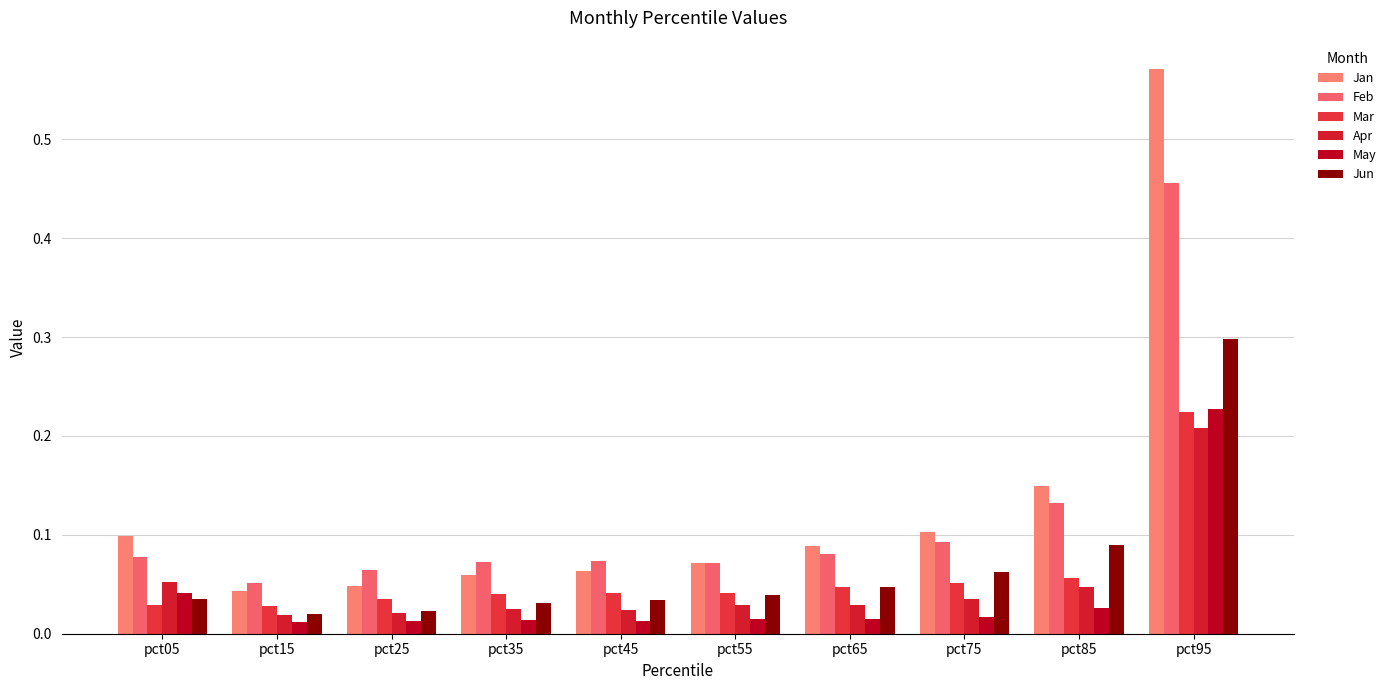

The Jan series shows 0.2 at pct05. True or false?

False